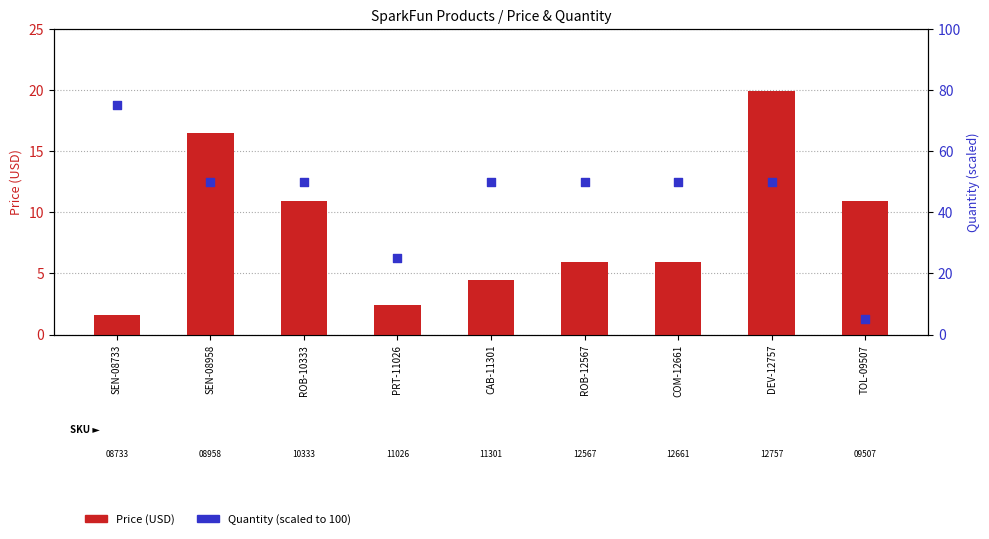

Which series contains the highest Y value?

Quantity (scaled to 100)